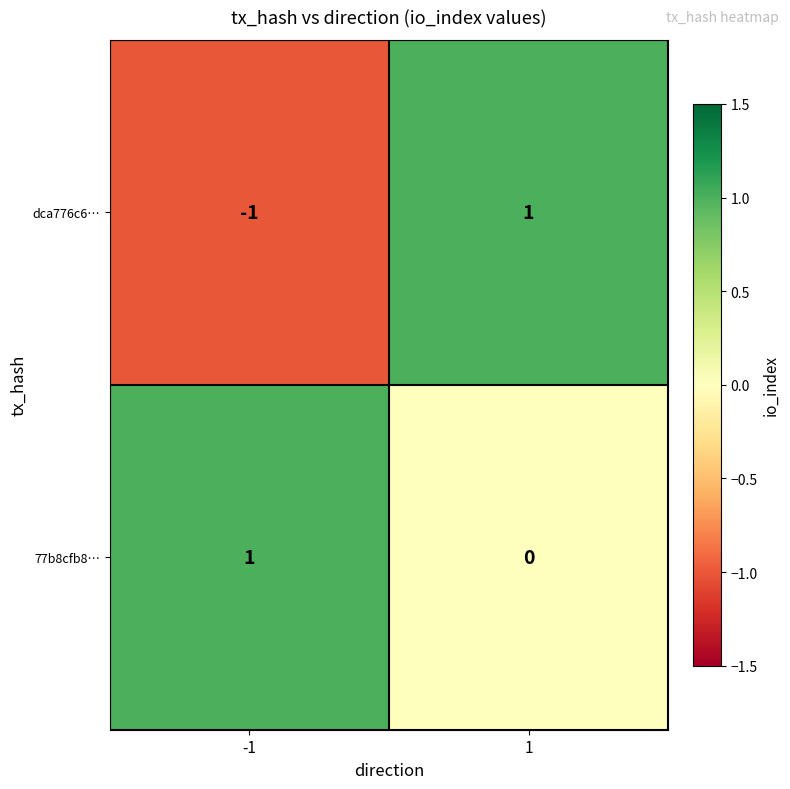

Reading left to right, list all the values displayed in this chart.

dca776c6…: -1=-1	1=1
77b8cfb8…: -1=1	1=0